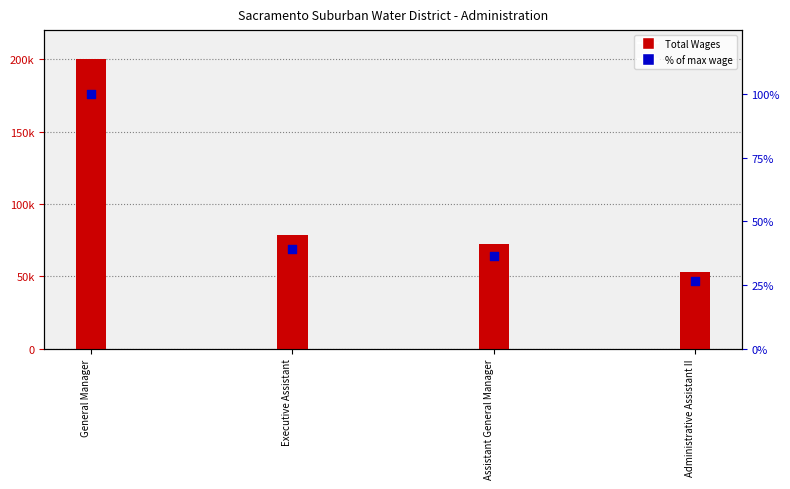

What is the total value across all series at General Manager?

200221.0